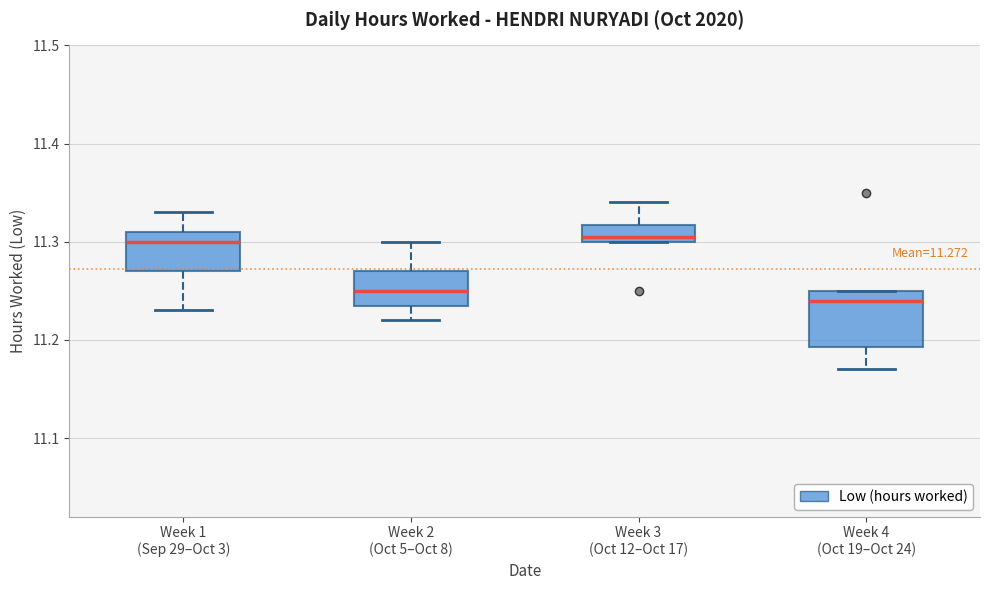

Which box is the tallest, from its lower edge to its upper edge?

Week 4 (Oct 19–Oct 24)